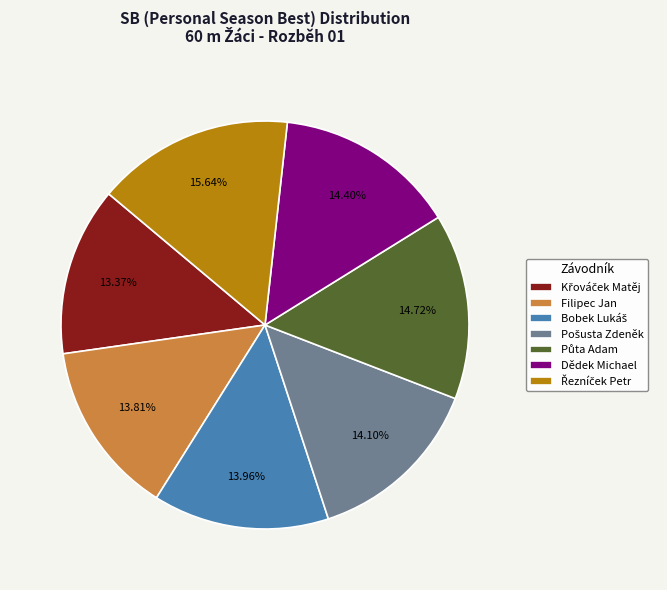

To the nearest percent, what is the difference between the largest and smallest slice percentages?

2%